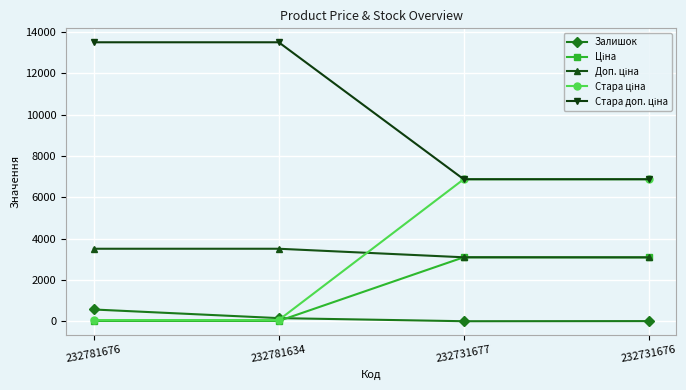

At how many categories does at least one series exceed 2846?

4